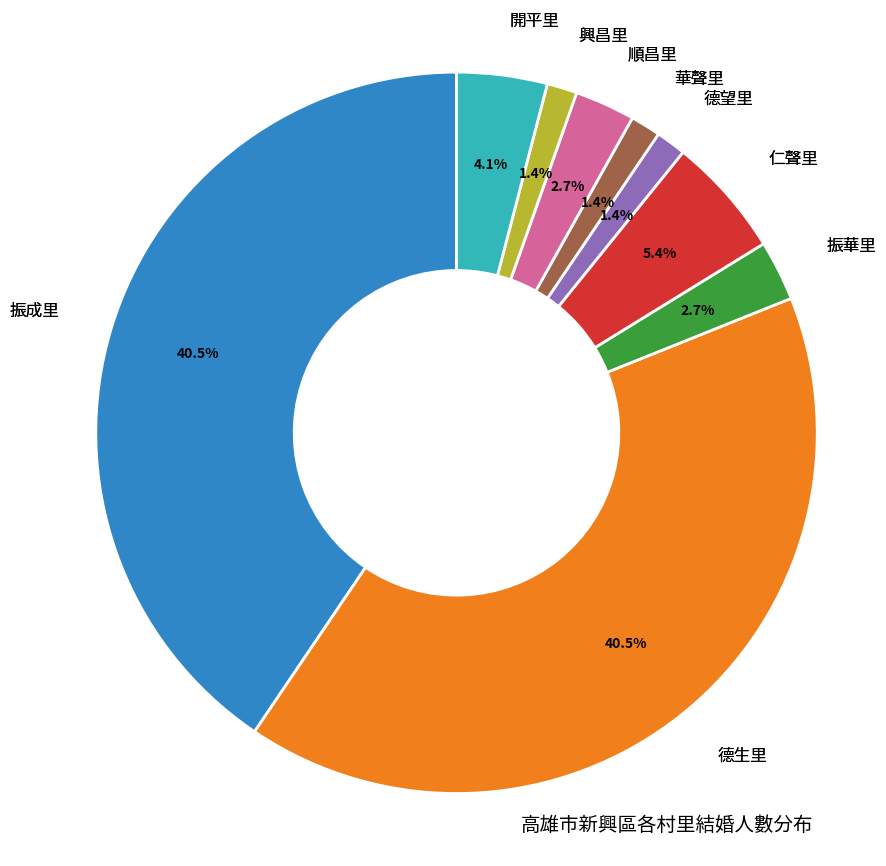

Is there any slice that represents more than half of the pie?

No